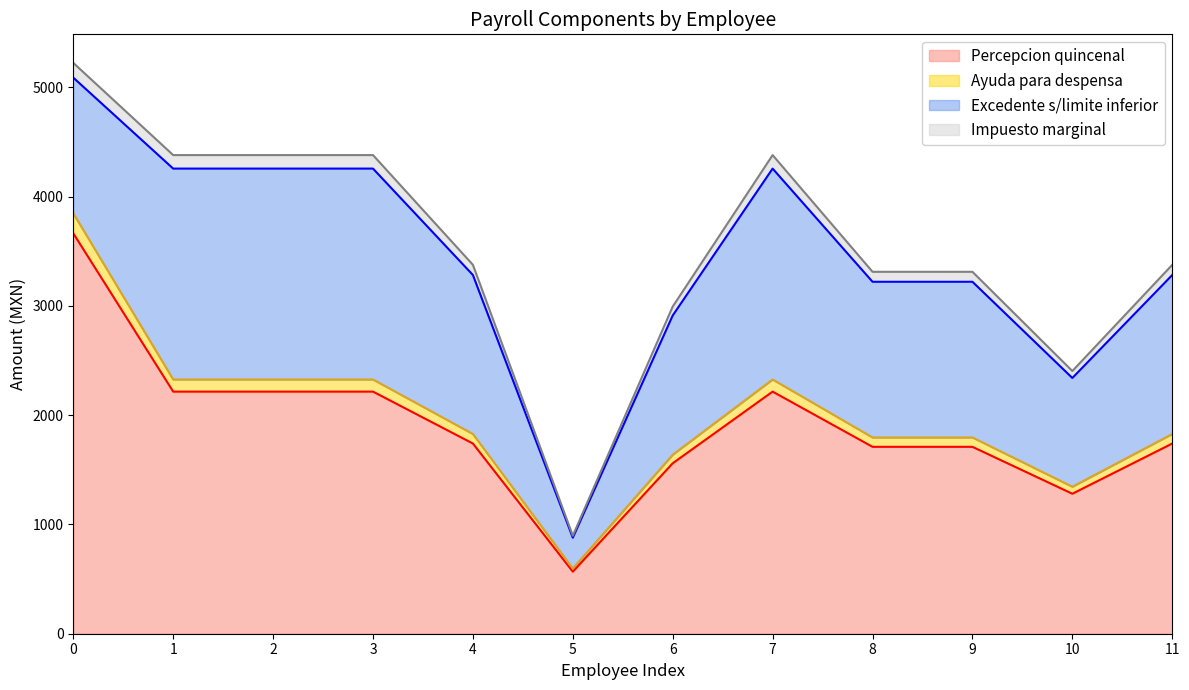

True or false: Impuesto marginal and Percepcion quincenal cross at least once.

False